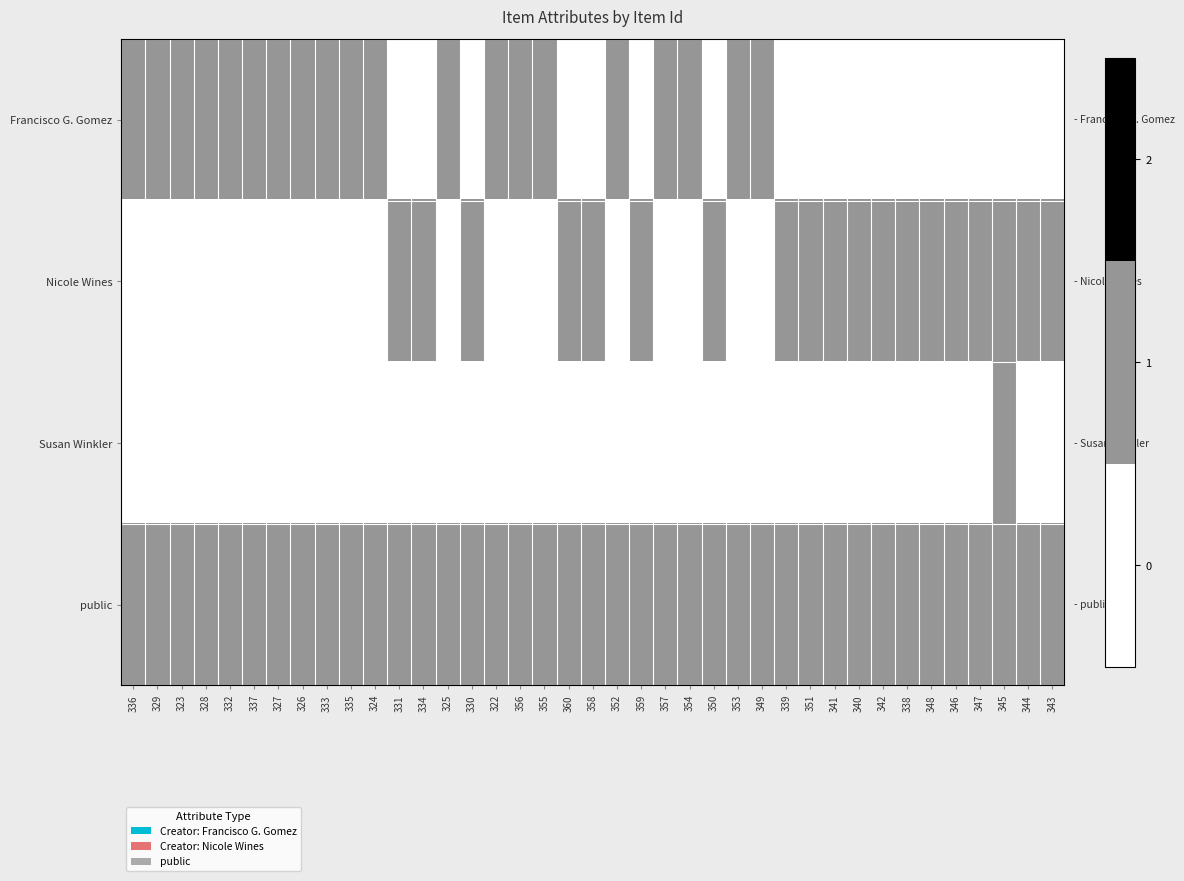

Which series has the largest total across all categories?

public